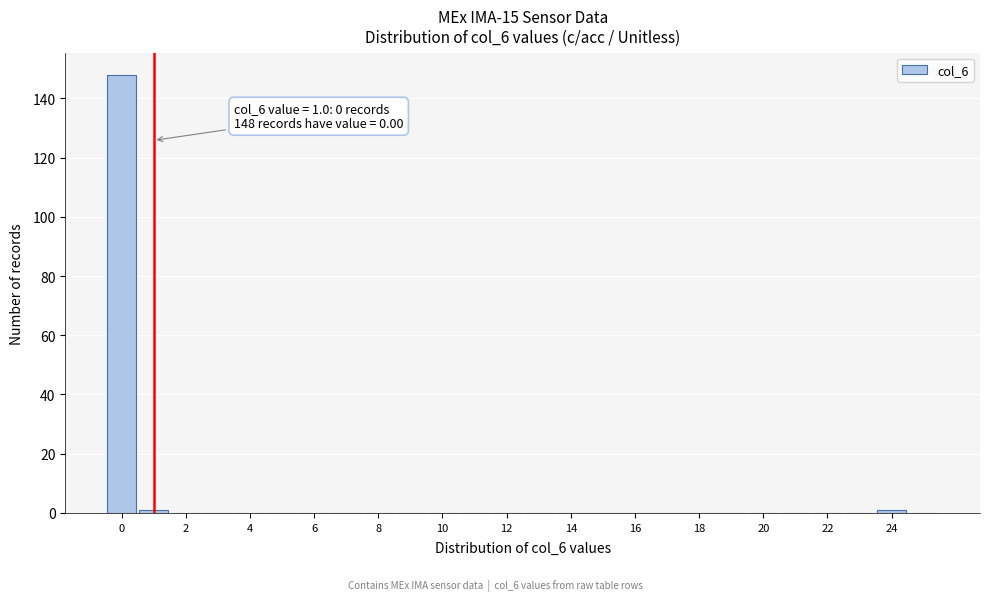

Over which range of the x-axis is the bar tallest?

-0.5 to 0.5